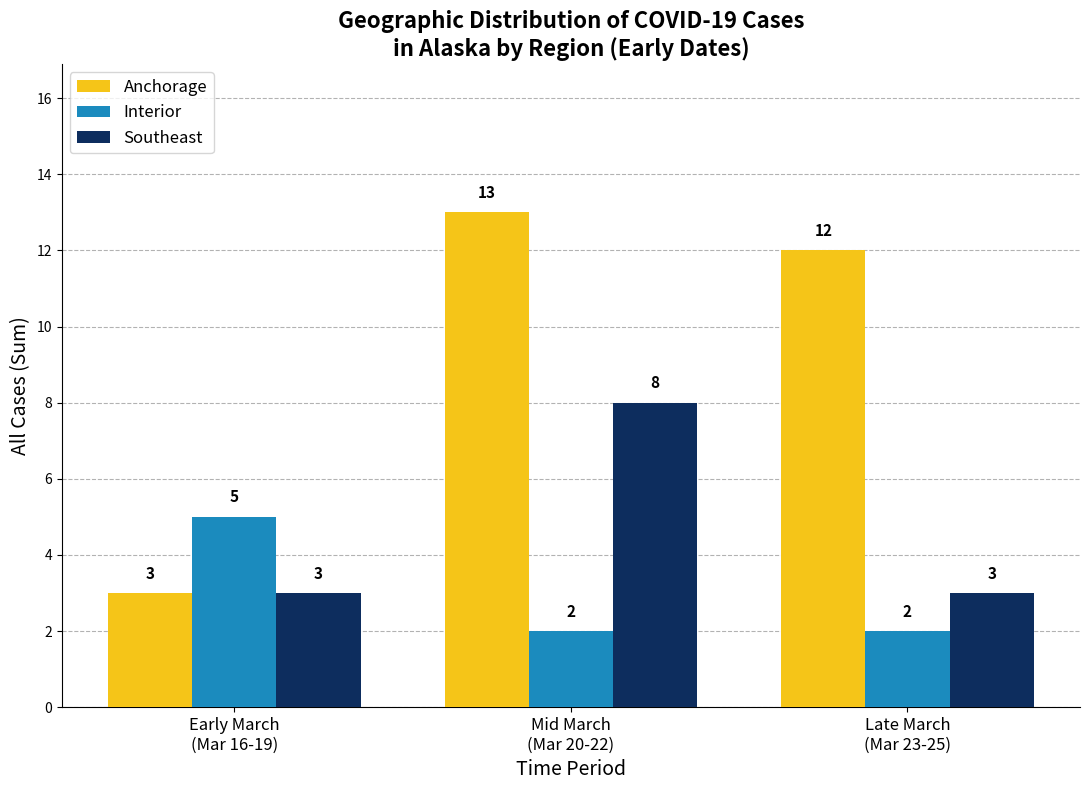

What position from the left is Late March
(Mar 23-25)?

3